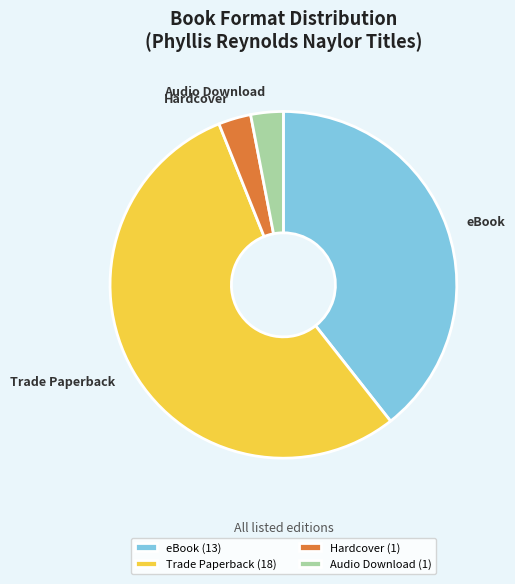

Which category has the biggest portion of the pie?

Trade Paperback